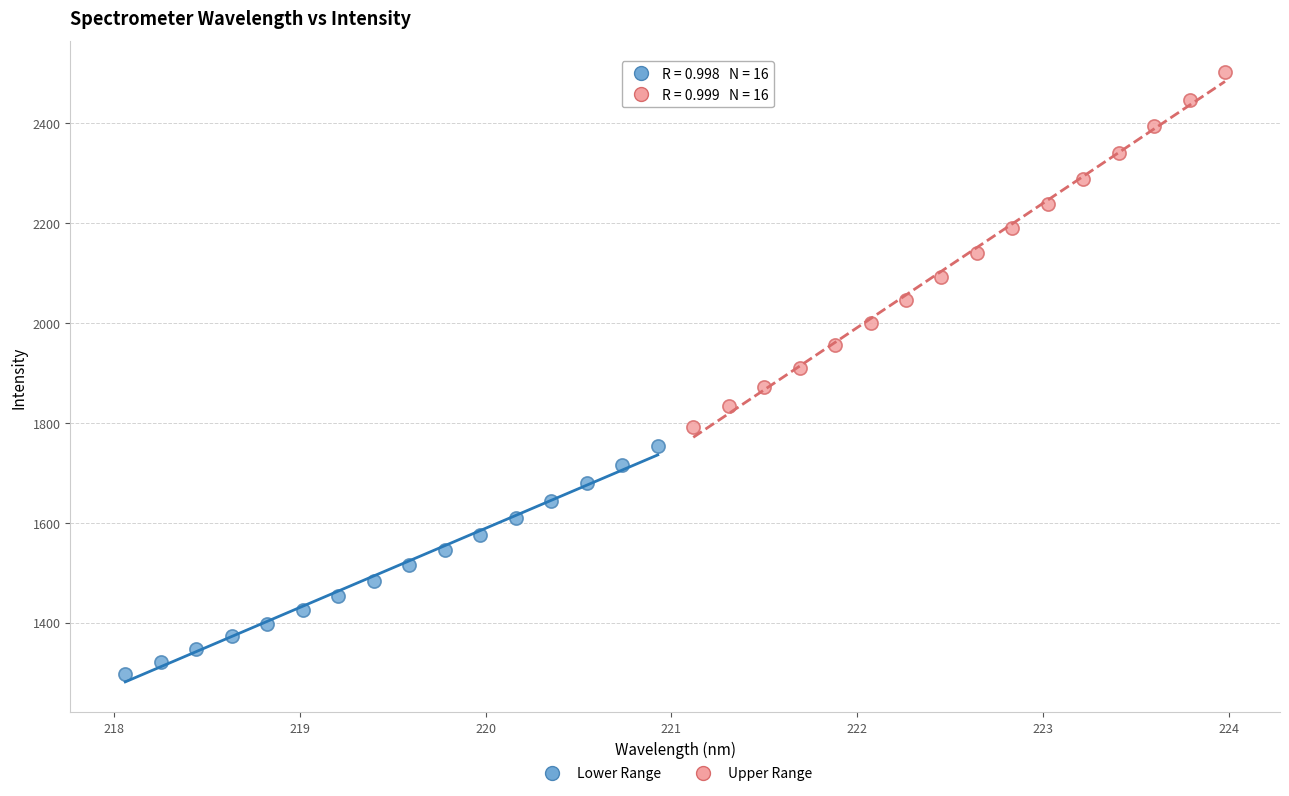

Which series has the largest Y range (max minus min)?

Upper Range